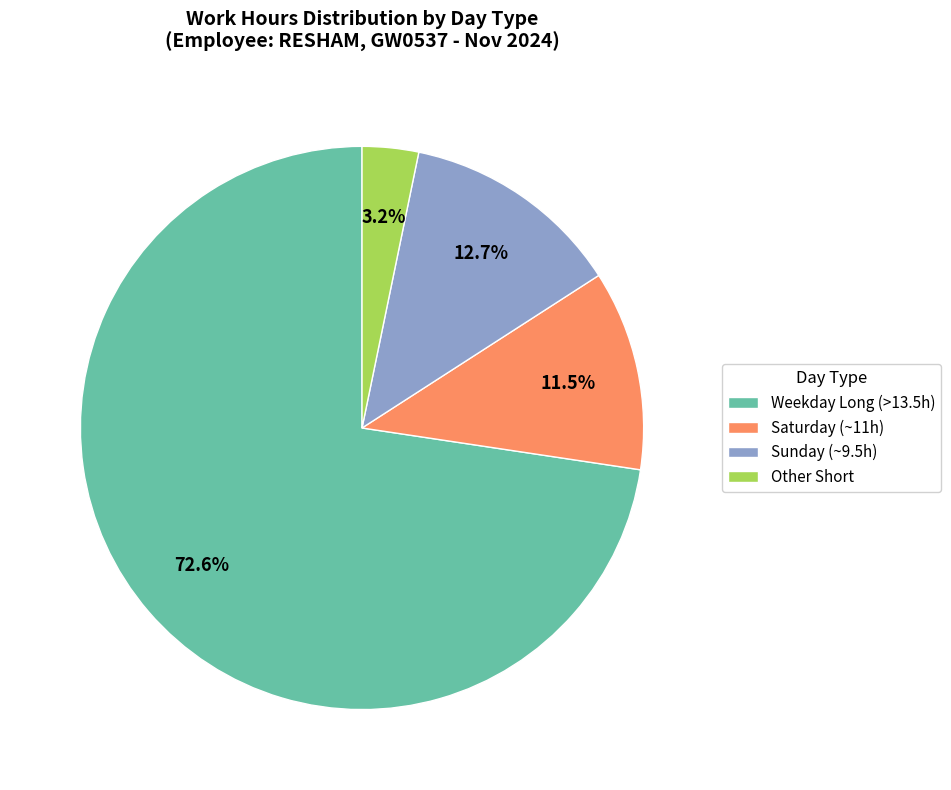

How many segments does this pie chart have?

4